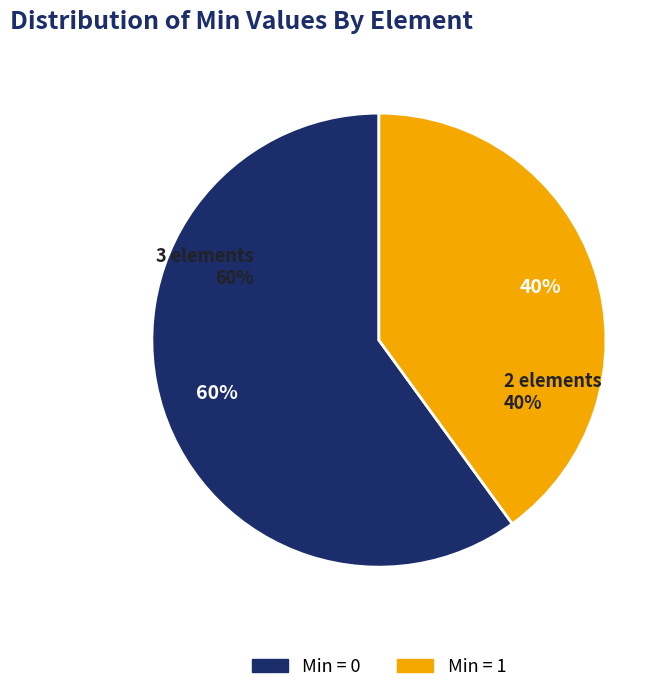

What portion of the pie excludes Extension?

100.0%